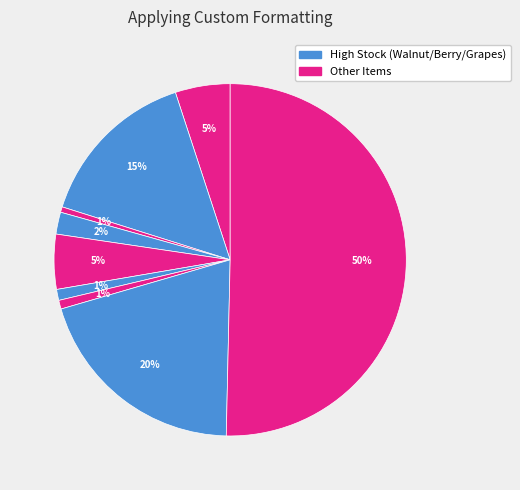

Count the number of slices in the pie.

9